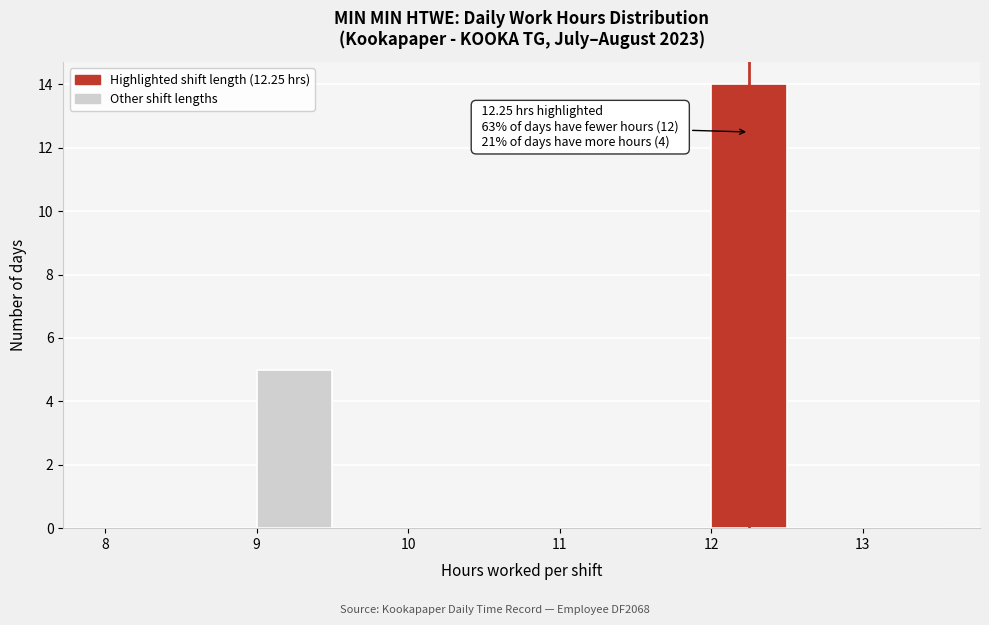

Over which range of the x-axis is the bar tallest?

12.0 to 12.5